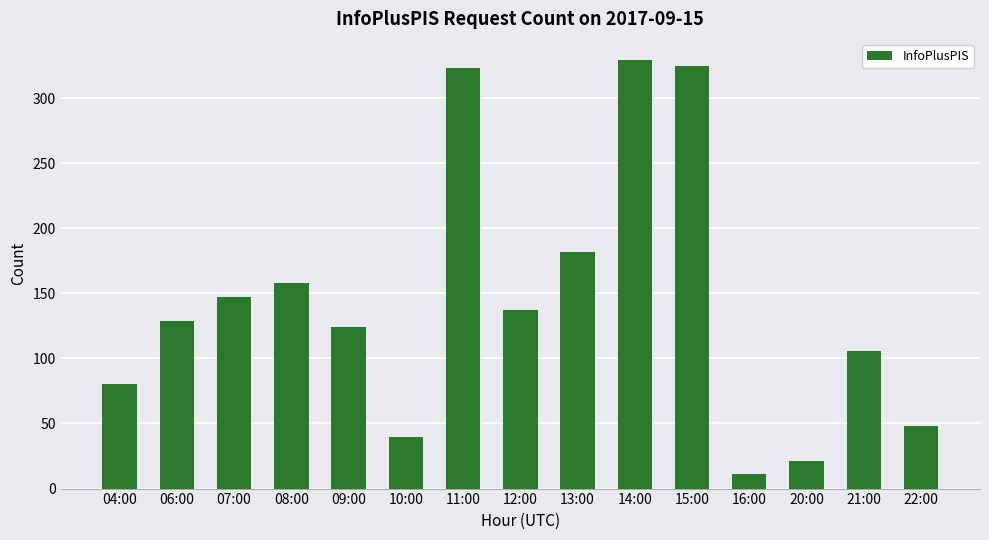

The value at 14:00 is 329. True or false?

True